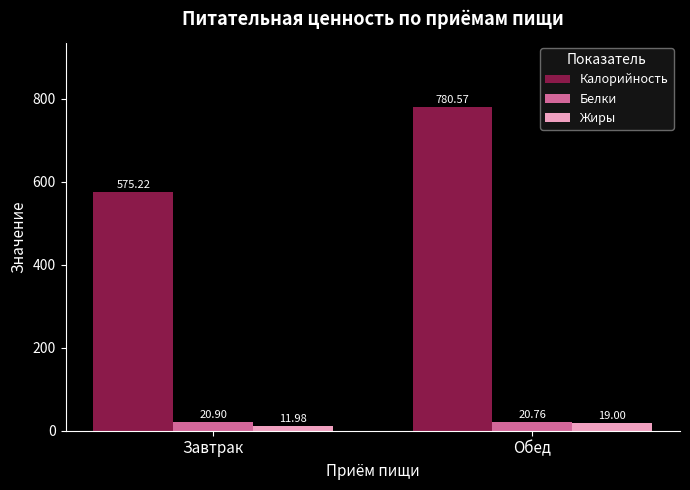

What are all the series names shown in the legend?

Калорийность, Белки, Жиры